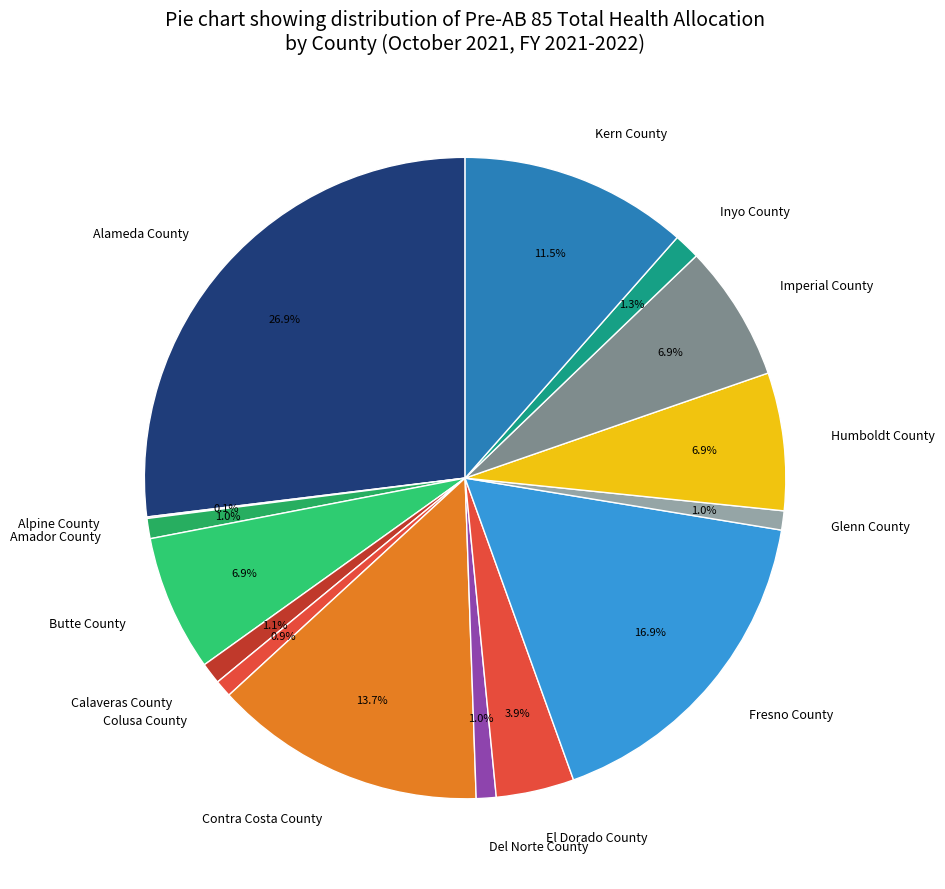

What percentage is the Butte County slice, to the nearest percent?

7%